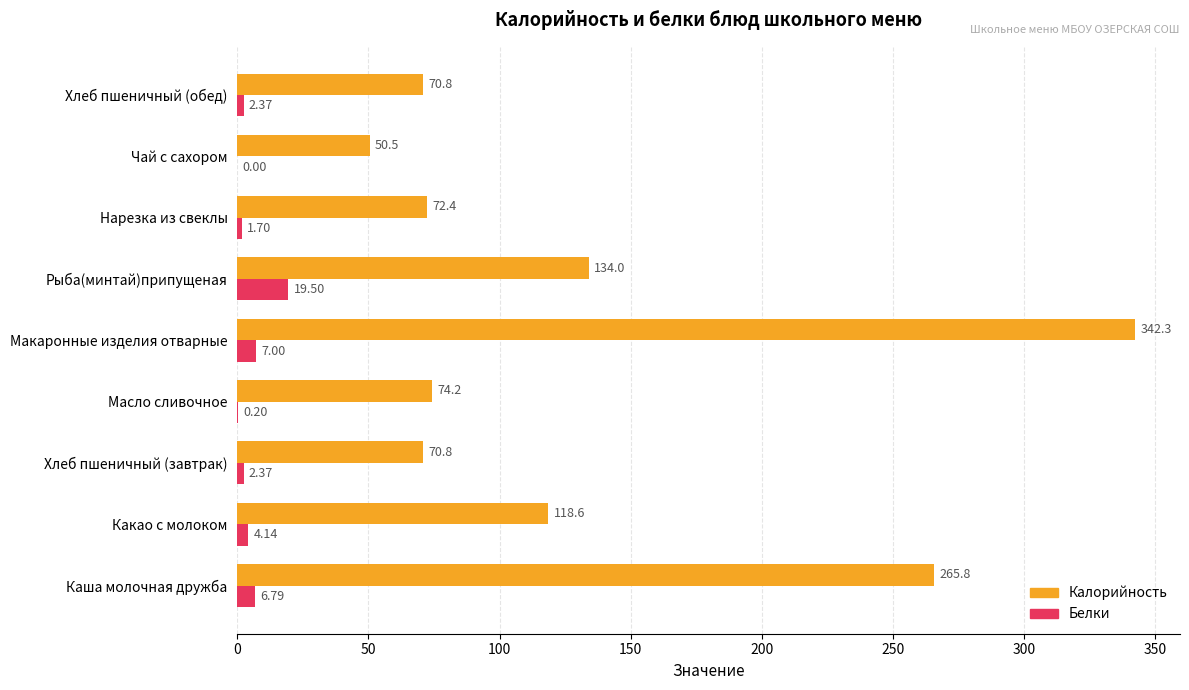

Which label corresponds to the largest value in the chart?

Макаронные изделия отварные